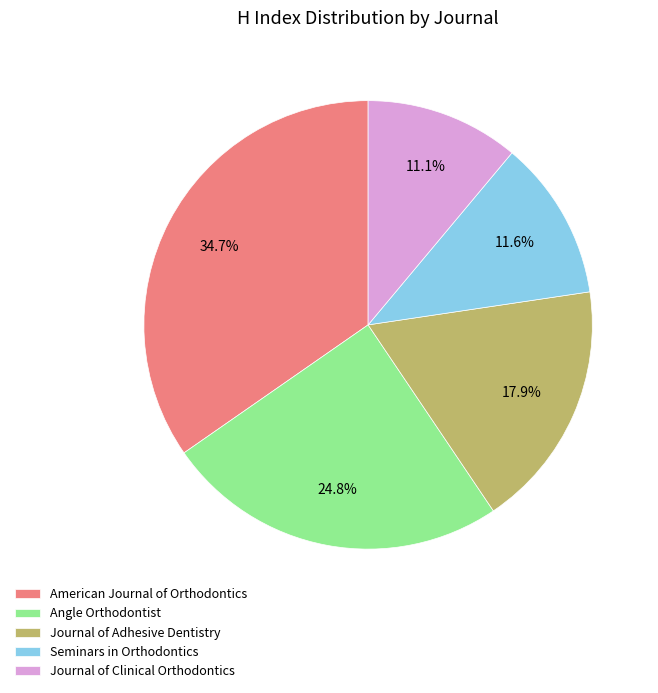

To the nearest percent, what is the difference between the largest and smallest slice percentages?

24%